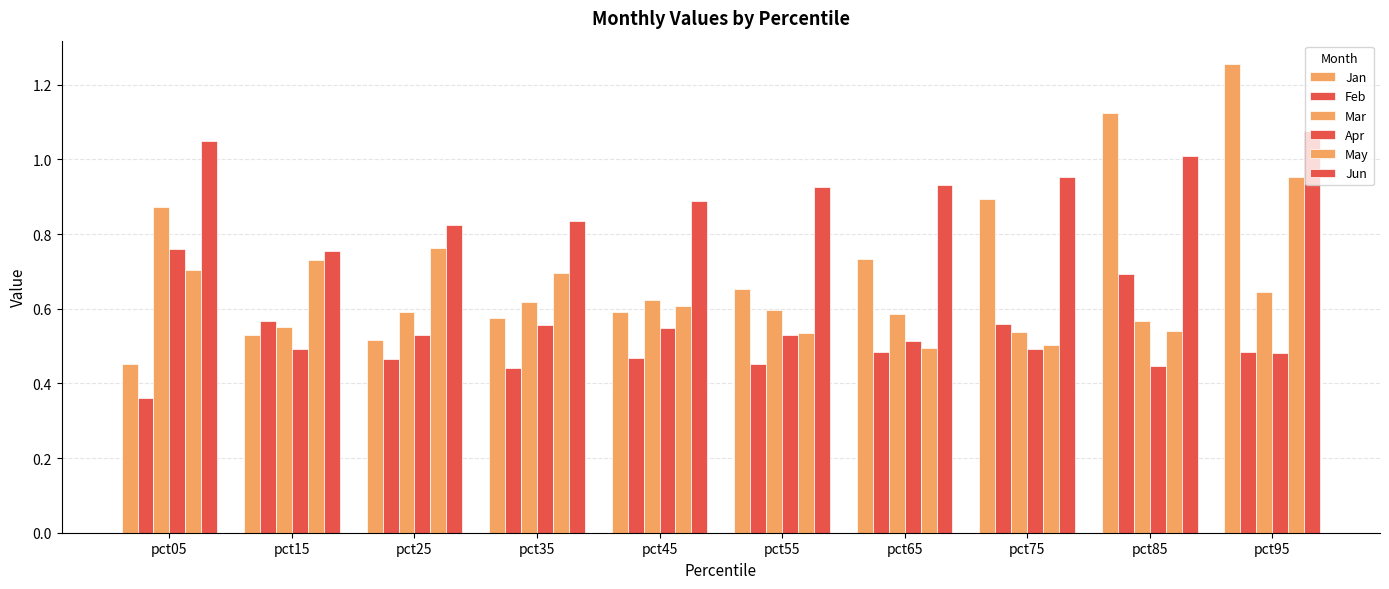

List the labels in order of Mar value, smallest first.

pct75, pct15, pct85, pct65, pct25, pct55, pct35, pct45, pct95, pct05